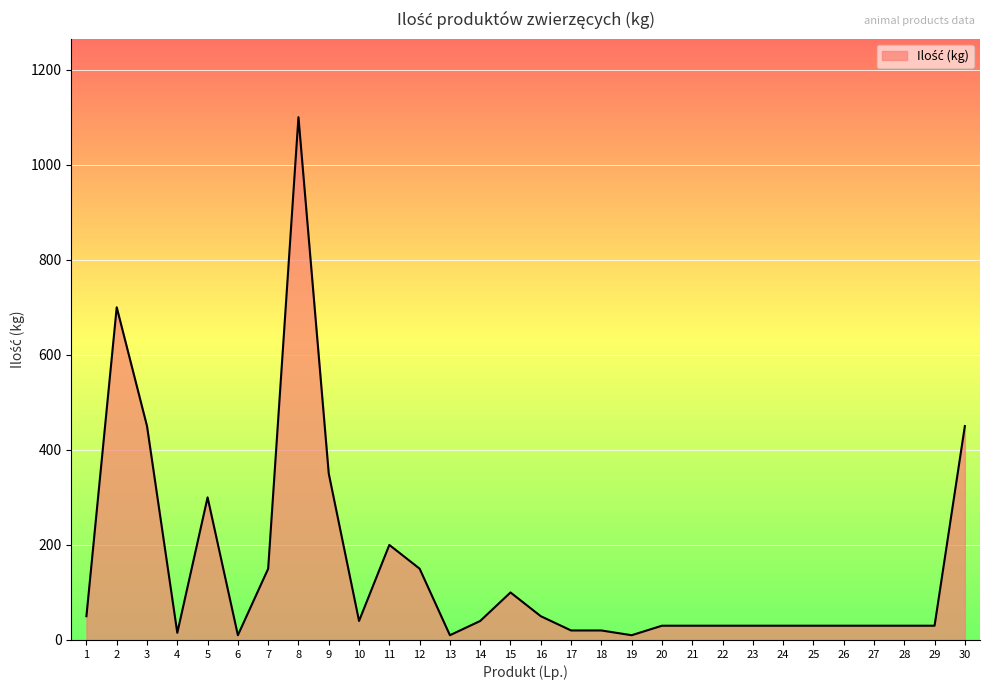

How many categories are shown in the chart?

30